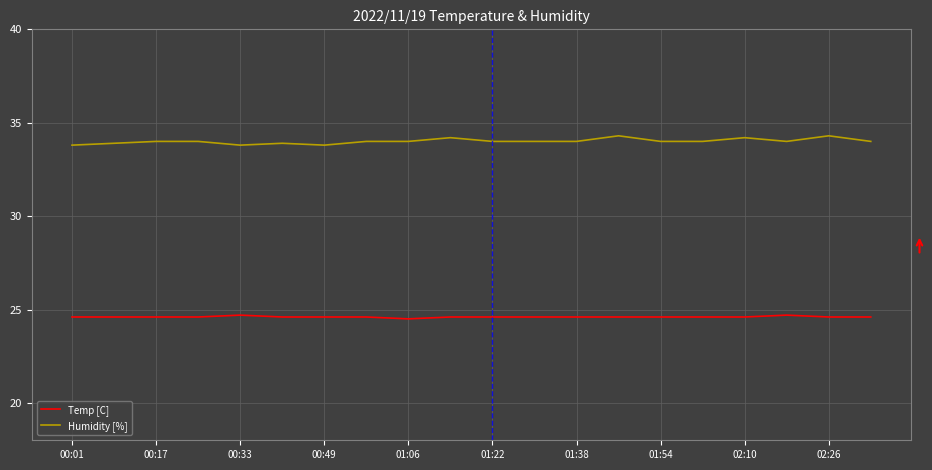

What is the average value of the Temp [C] series?

24.6